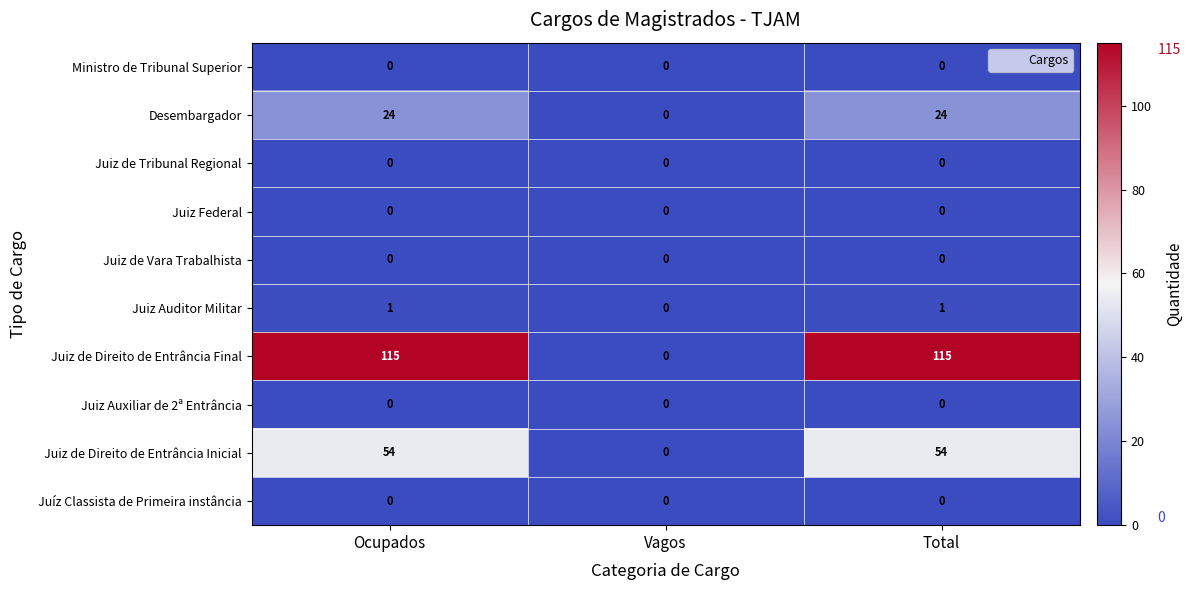

Which series has the widest spread of values?

Juiz de Direito de Entrância Final